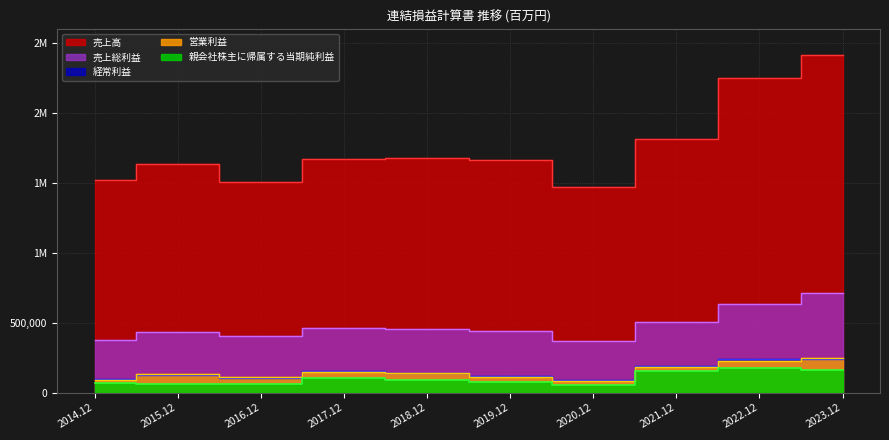

The 経常利益 series shows 150359 at 2020.12. True or false?

False